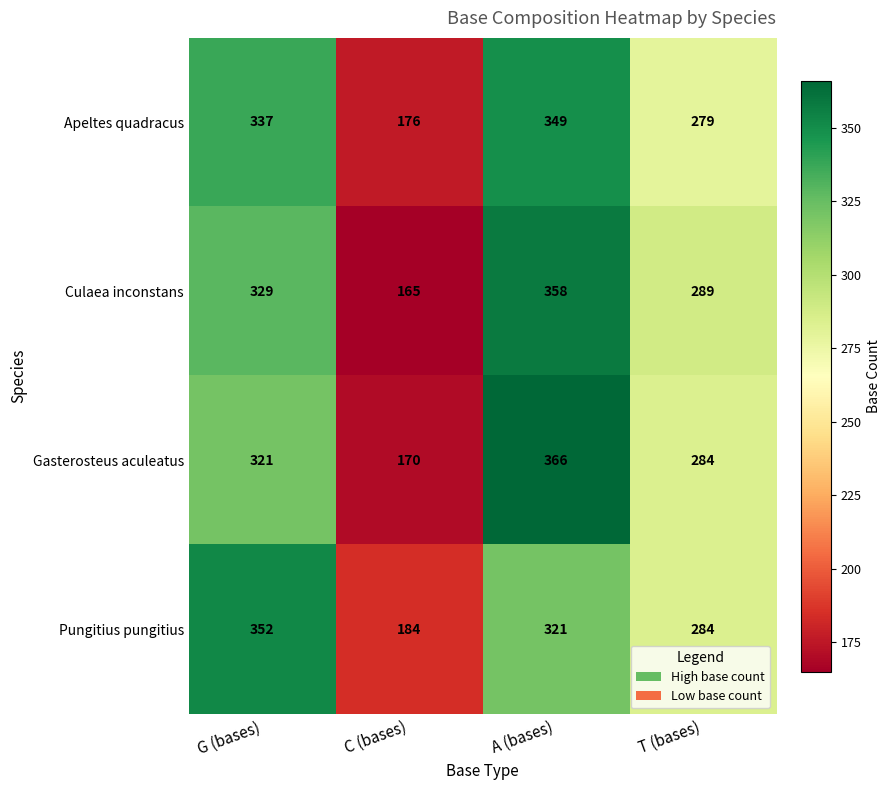

Which series has the widest spread of values?

Gasterosteus aculeatus